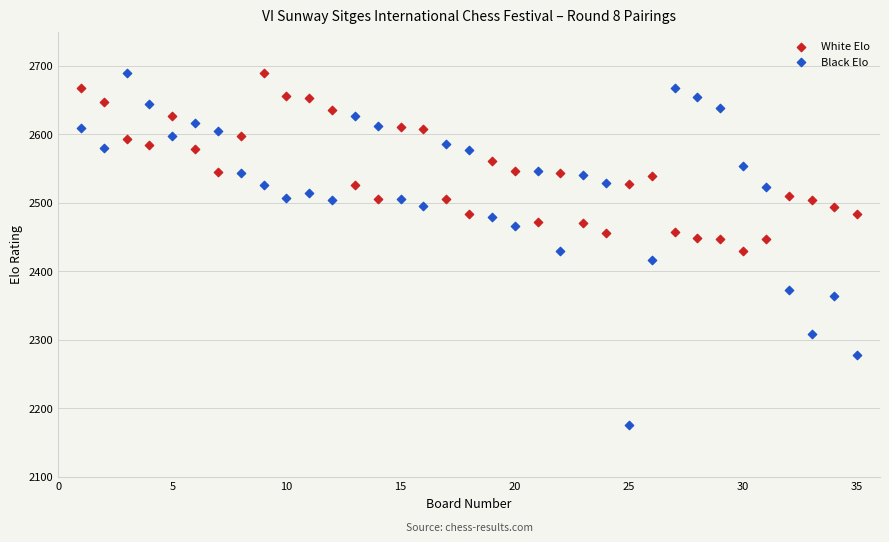

What is the X range (max minus min) for the scatter plot?

34